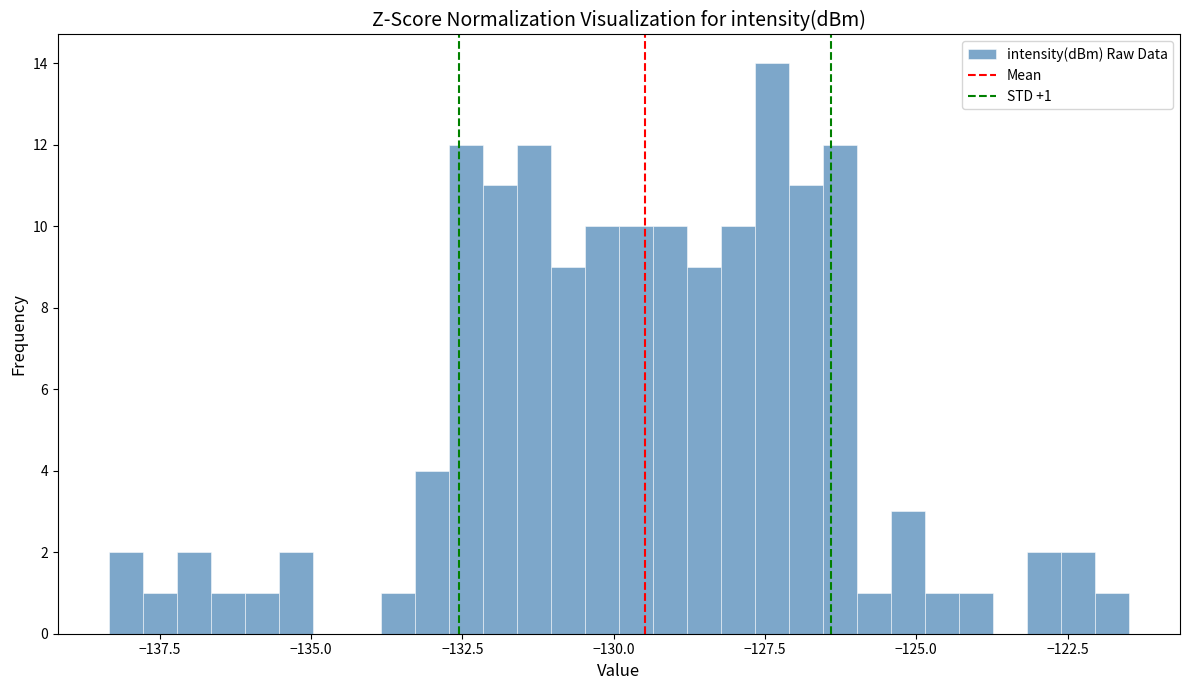

Read against the x-axis, roughly where is the centre of the tallest bar?

-127.5